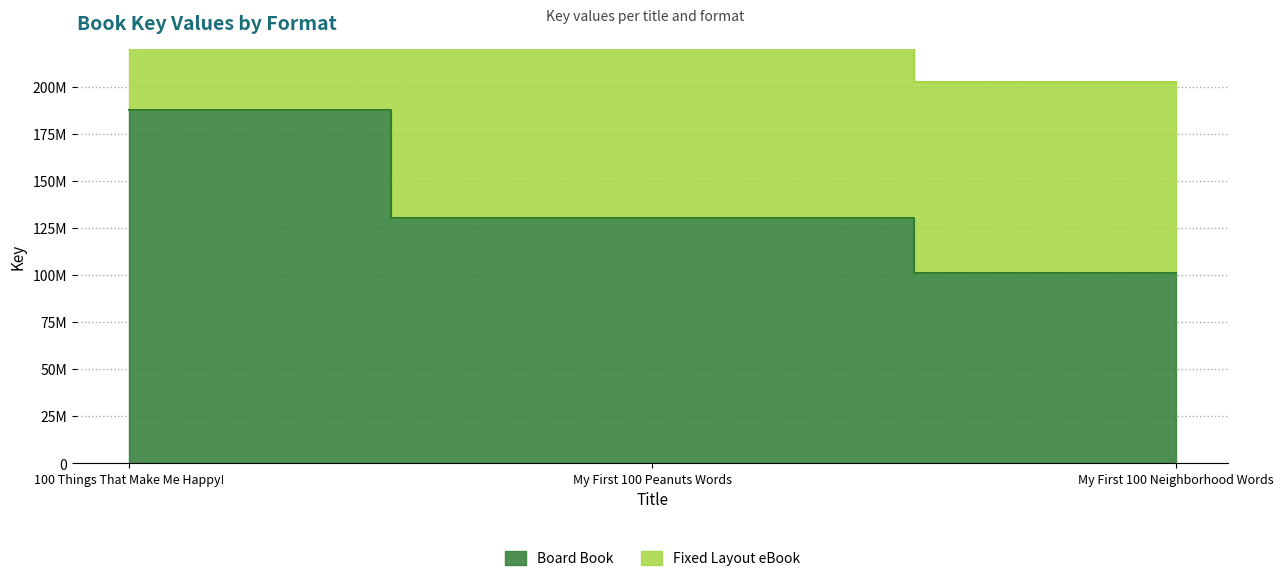

At how many categories does at least one series exceed 353134059?

1